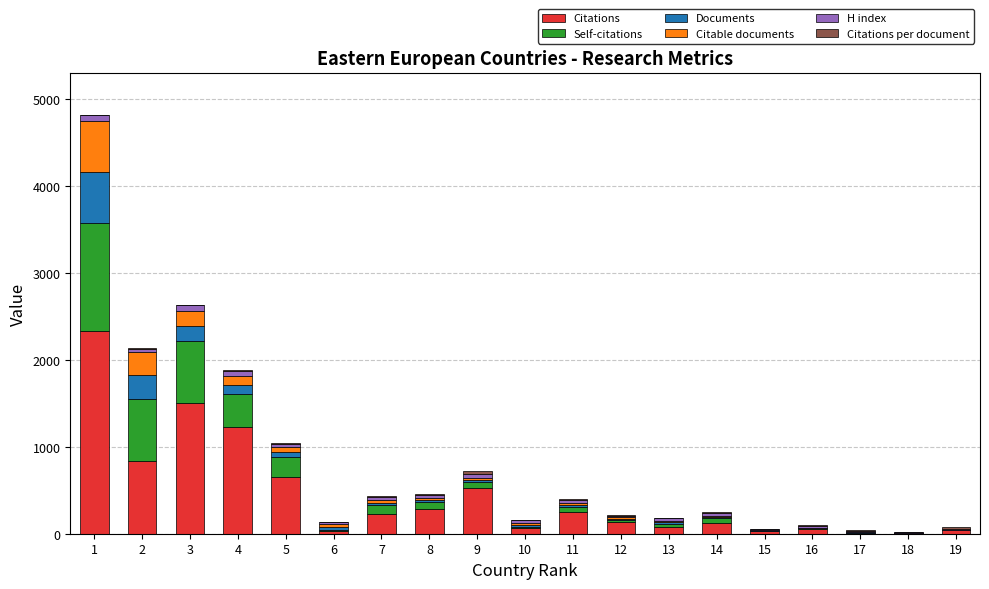

What is the sum of all Citations values?

8417.0